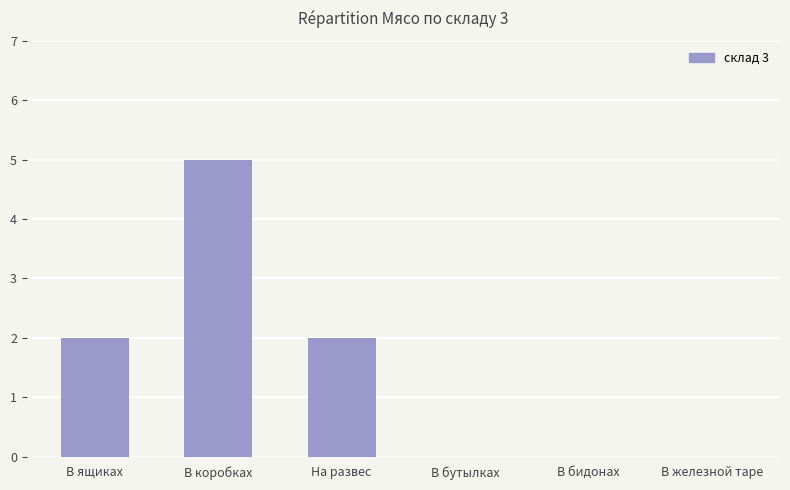

What is the greatest value displayed?

5